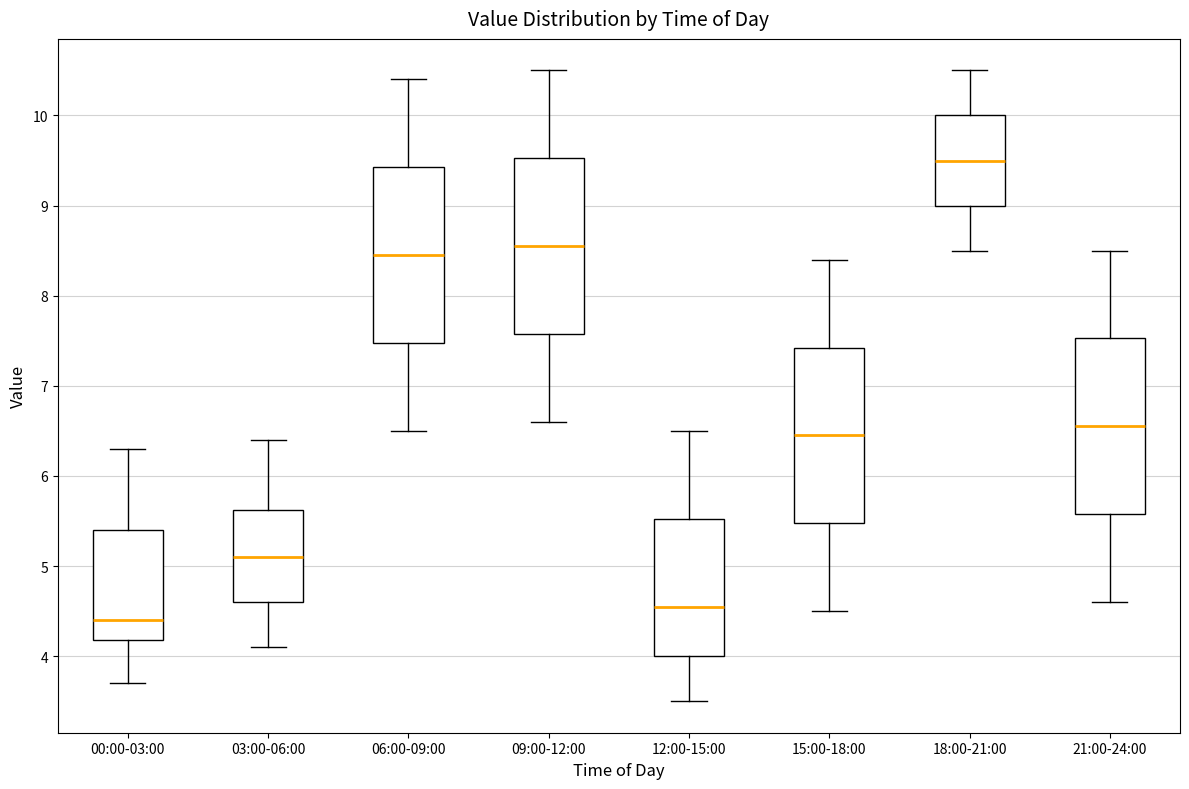

Reading left to right, read every box against the y-axis: the position of its median line, the range the box covers, and the ends of its whiskers. The values are not printed on the chart, so give them approximately, as read against the axis.

00:00-03:00: median 4.4, box 4.2 to 5.4, whiskers 3.7 to 6.3
03:00-06:00: median 5.1, box 4.6 to 5.6, whiskers 4.1 to 6.4
06:00-09:00: median 8.5, box 7.5 to 9.4, whiskers 6.5 to 10.4
09:00-12:00: median 8.6, box 7.6 to 9.5, whiskers 6.6 to 10.5
12:00-15:00: median 4.6, box 4.0 to 5.5, whiskers 3.5 to 6.5
15:00-18:00: median 6.5, box 5.5 to 7.4, whiskers 4.5 to 8.4
18:00-21:00: median 9.5, box 9.0 to 10.0, whiskers 8.5 to 10.5
21:00-24:00: median 6.6, box 5.6 to 7.5, whiskers 4.6 to 8.5